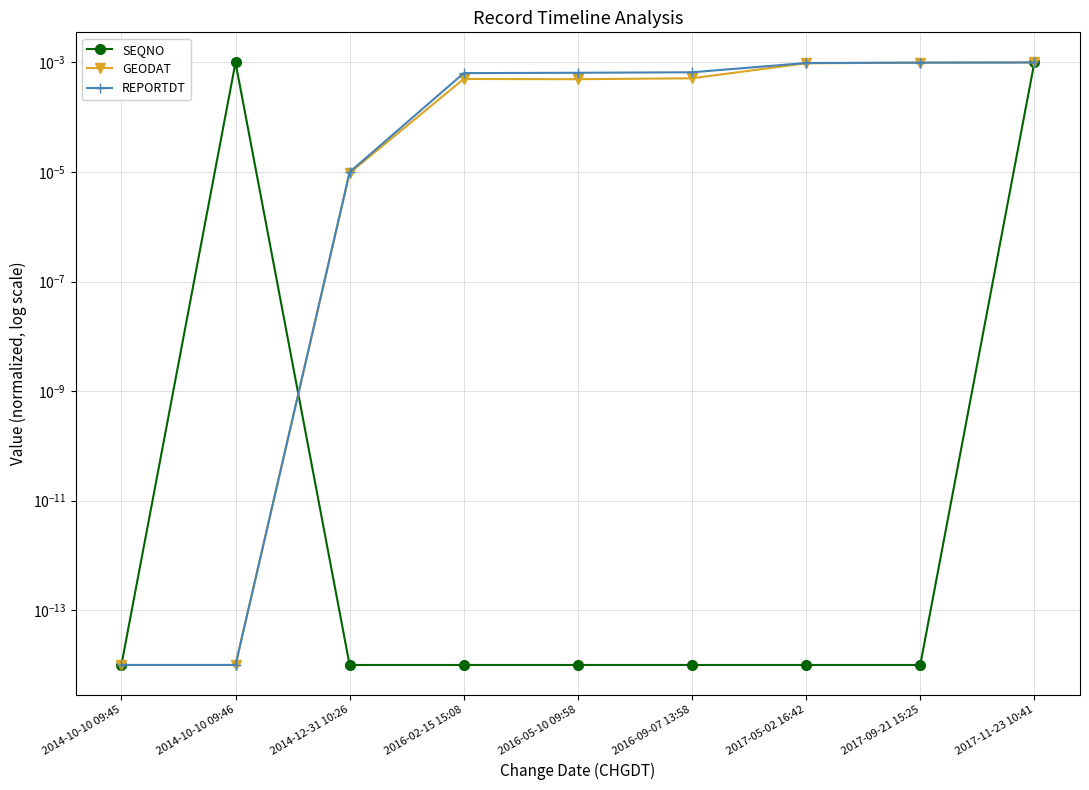

What is the label of the 8th point from the left?

2017-09-21 15:25